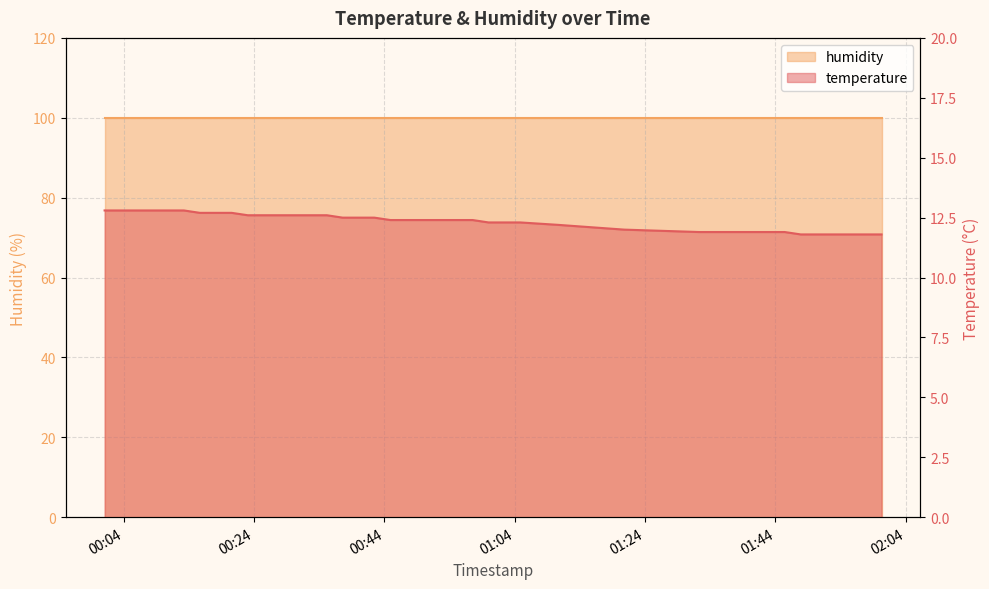

Between 2022-10-16T01:40:14 and 2022-10-16T00:50:09, which is larger?

2022-10-16T00:50:09